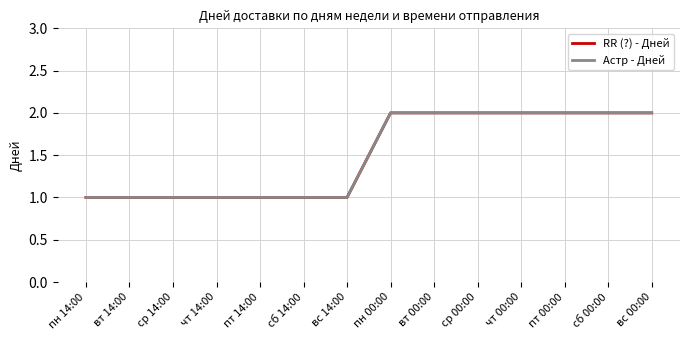

Reading left to right, transcribe all the data shown in this chart.

RR (?) - Дней: пн 14:00=1	вт 14:00=1	ср 14:00=1	чт 14:00=1	пт 14:00=1	сб 14:00=1	вс 14:00=1	пн 00:00=2	вт 00:00=2	ср 00:00=2	чт 00:00=2	пт 00:00=2	сб 00:00=2	вс 00:00=2
Астр - Дней: пн 14:00=1	вт 14:00=1	ср 14:00=1	чт 14:00=1	пт 14:00=1	сб 14:00=1	вс 14:00=1	пн 00:00=2	вт 00:00=2	ср 00:00=2	чт 00:00=2	пт 00:00=2	сб 00:00=2	вс 00:00=2